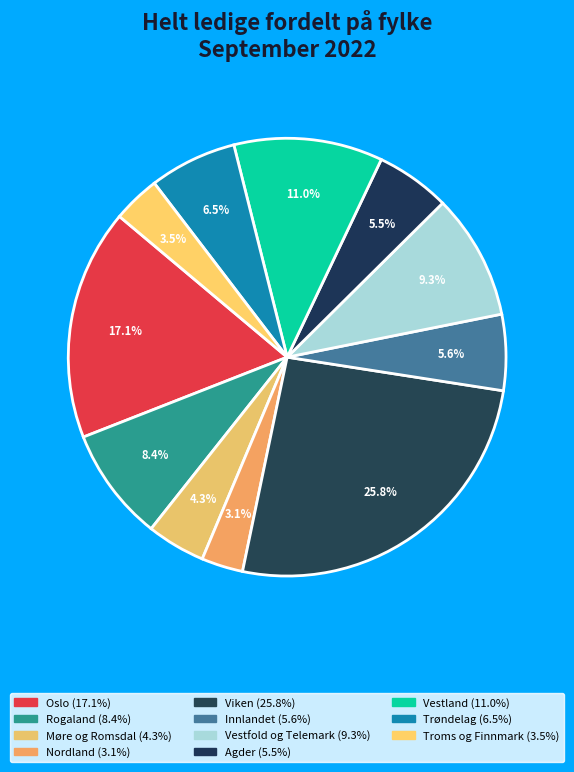

How many segments does this pie chart have?

11